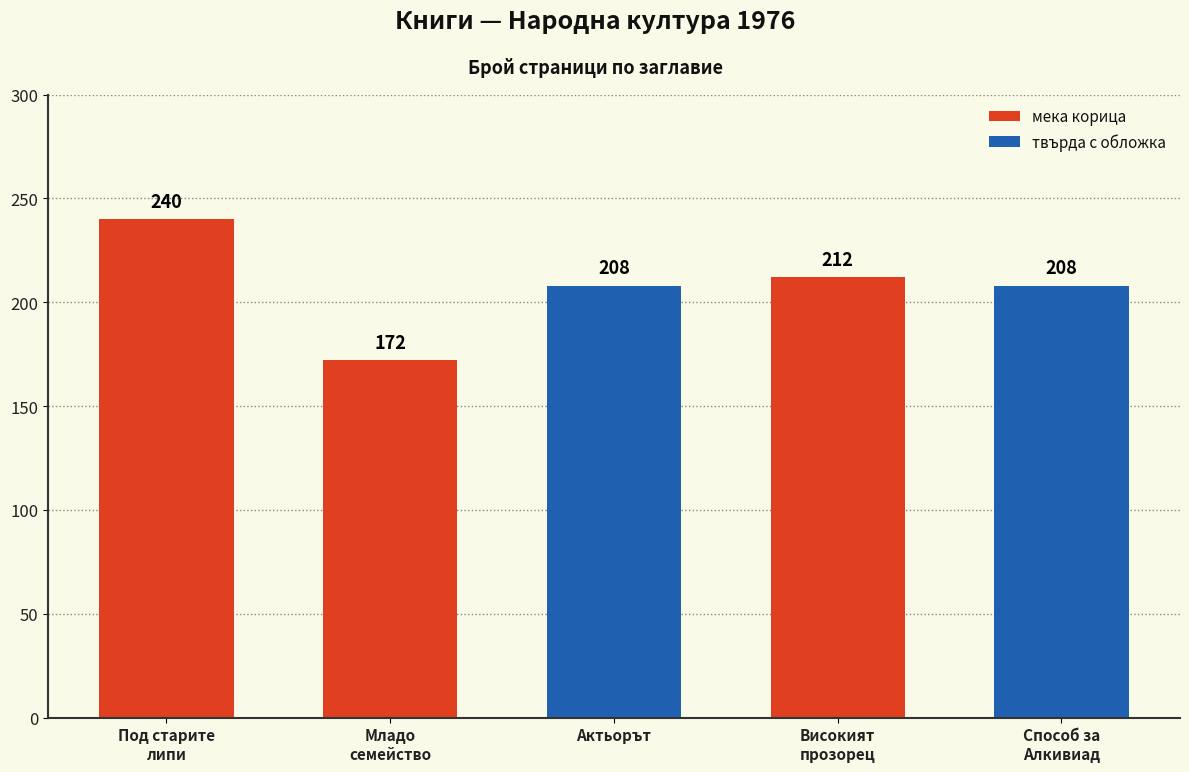

Reading left to right, transcribe all the data shown in this chart.

Под старите
липи=240	Младо
семейство=172	Актьорът=208	Високият
прозорец=212	Способ за
Алкивиад=208